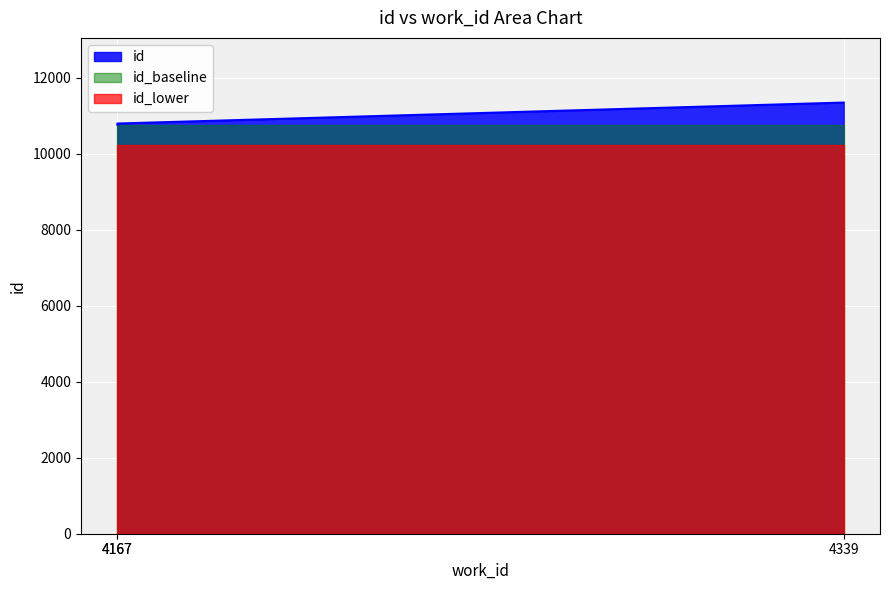

Read the value at 4167.

10794